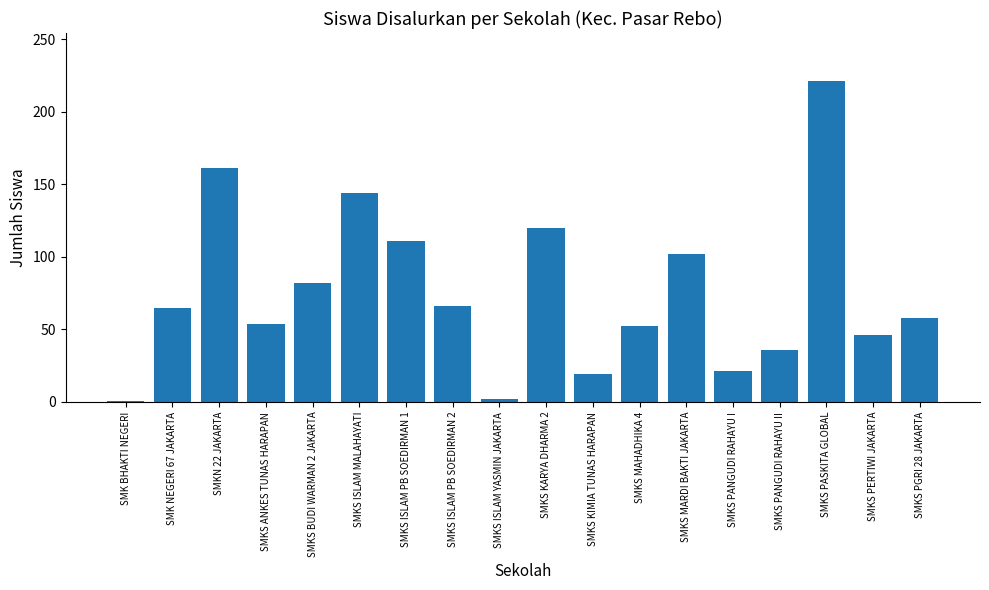

What is the sum of the values at SMKS ISLAM PB SOEDIRMAN 2 and SMKS ISLAM YASMIN JAKARTA?

68